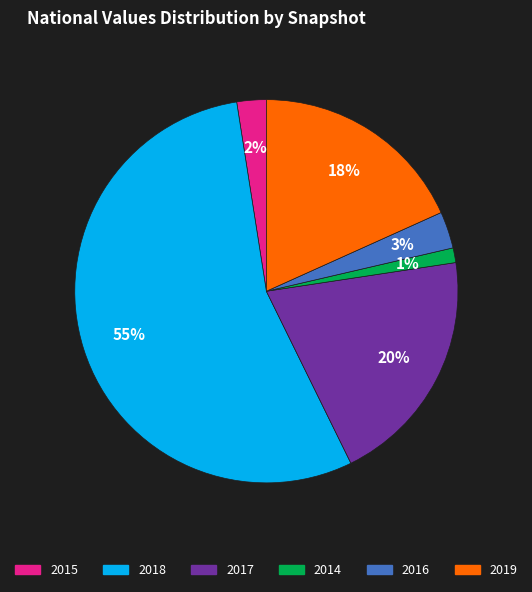

The 2018 slice represents 48% of the pie. True or false?

False